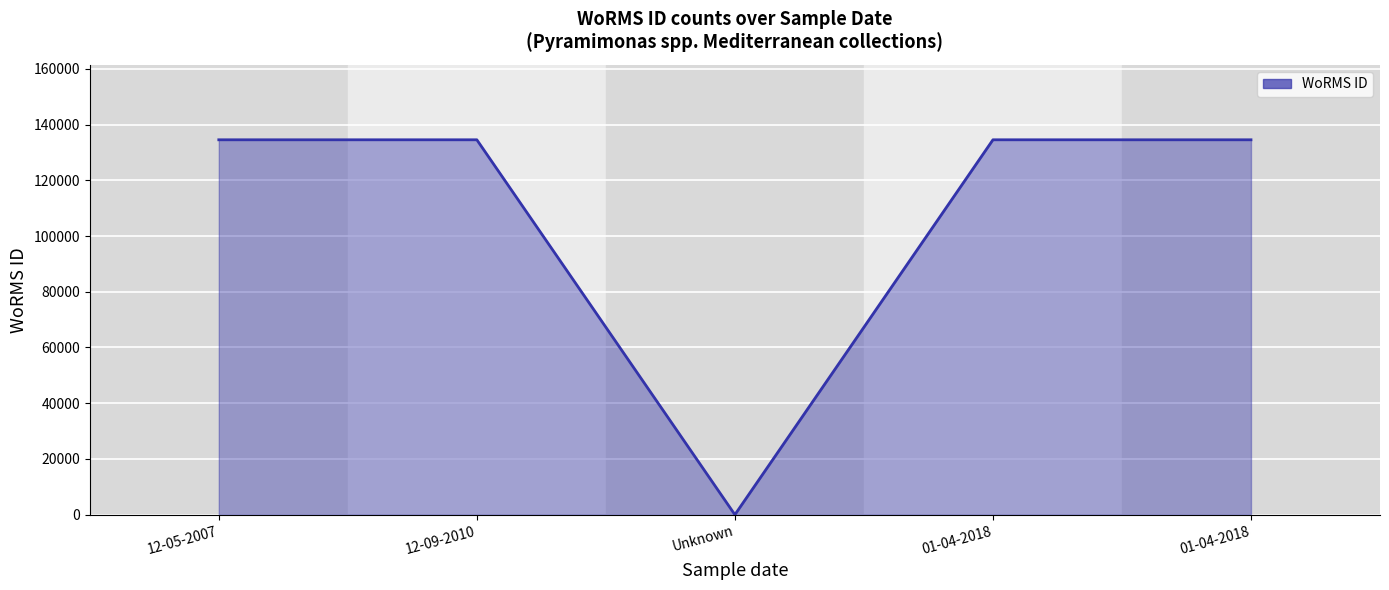

Count the number of categories in the chart.

5